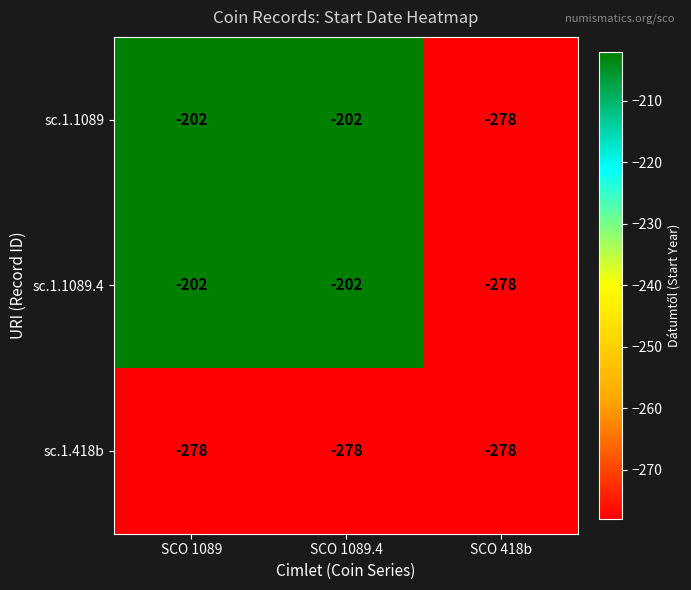

True or false: sc.1.418b has a value of -278 at SCO 1089.4.

True